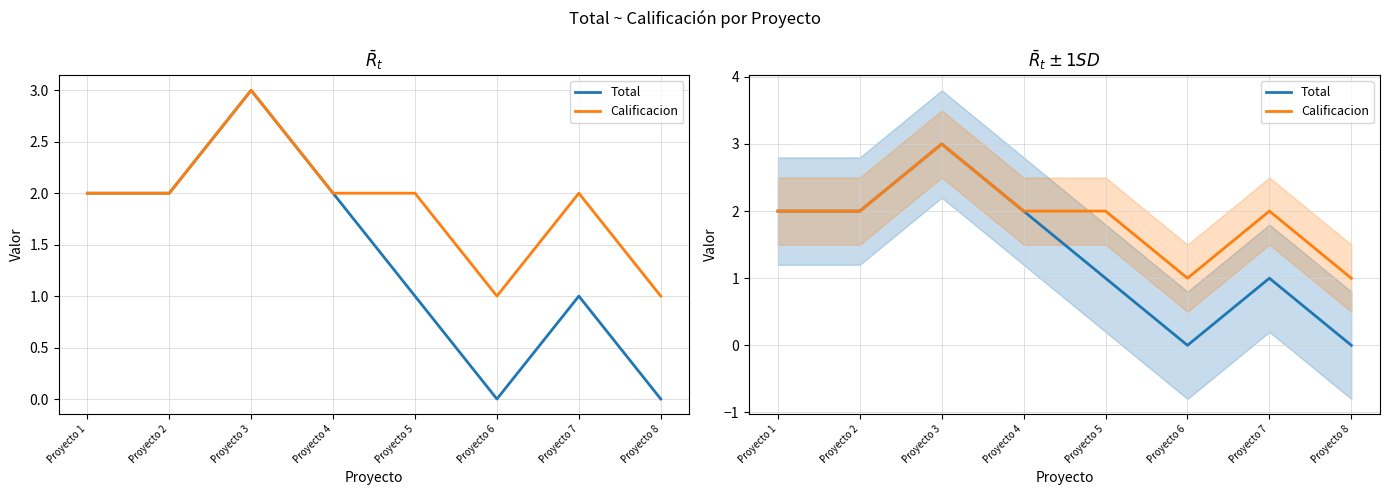

Which has a higher value, Proyecto 2 or Proyecto 8?

Proyecto 2